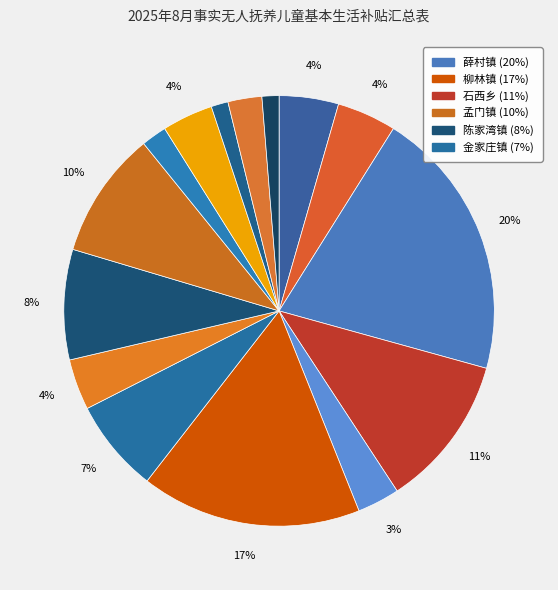

What is the largest slice in the pie chart?

薛村镇